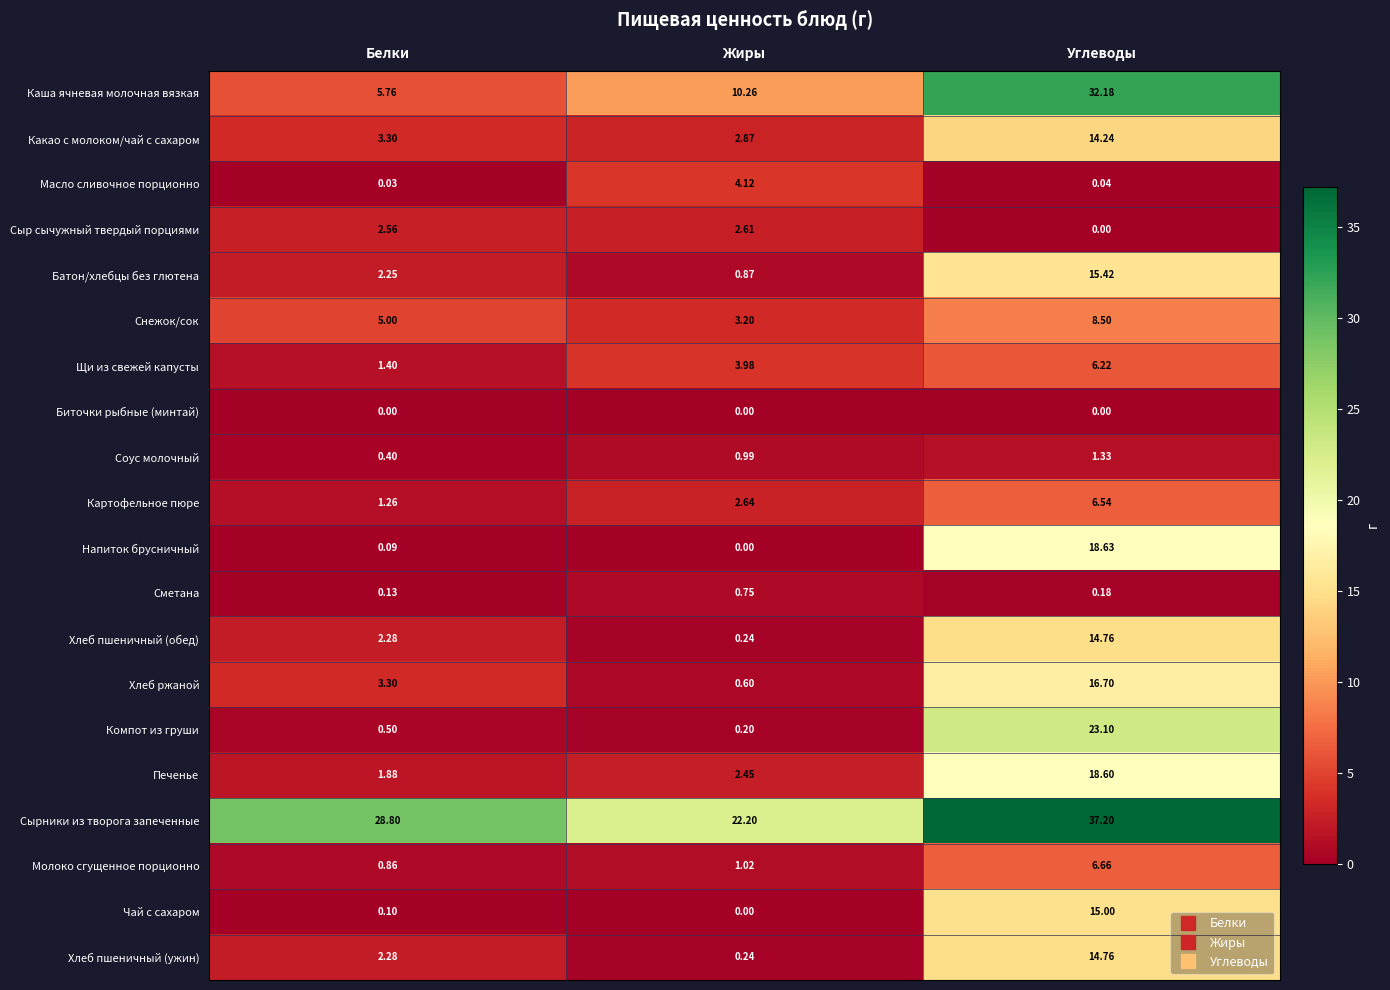

Which series has the largest range (max minus min)?

Каша ячневая молочная вязкая